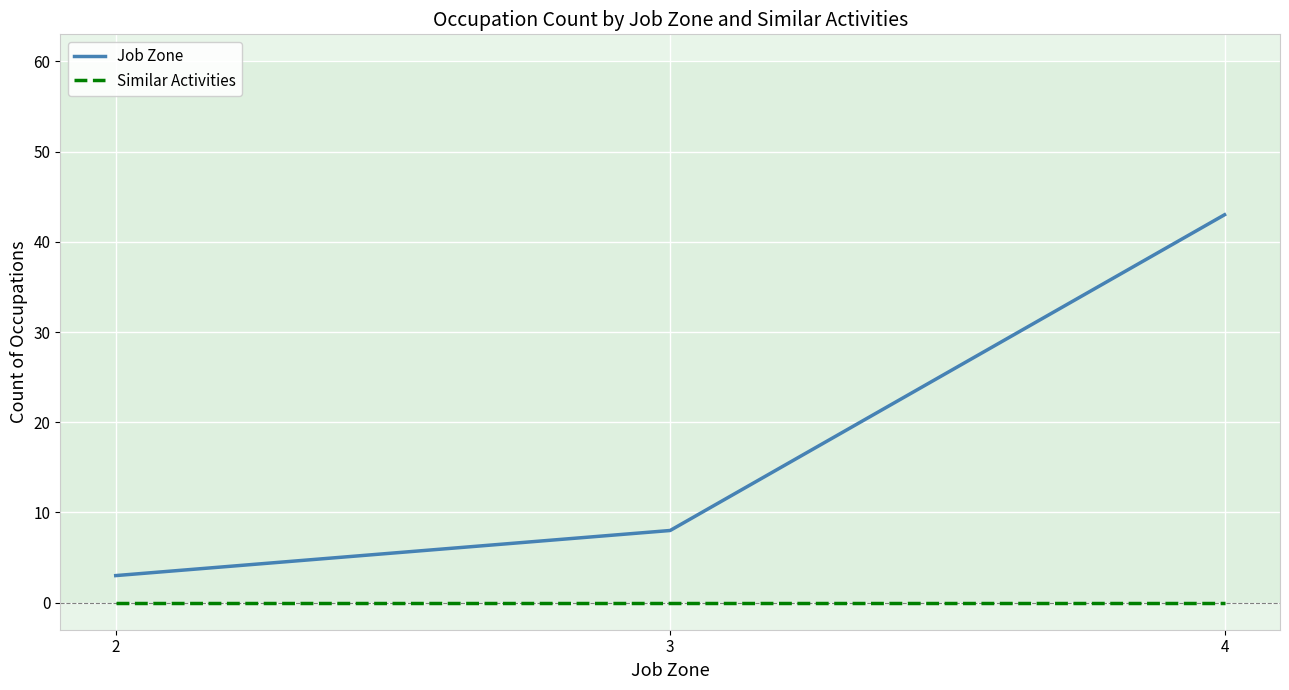

What are all the series names shown in the legend?

Job Zone, Similar Activities